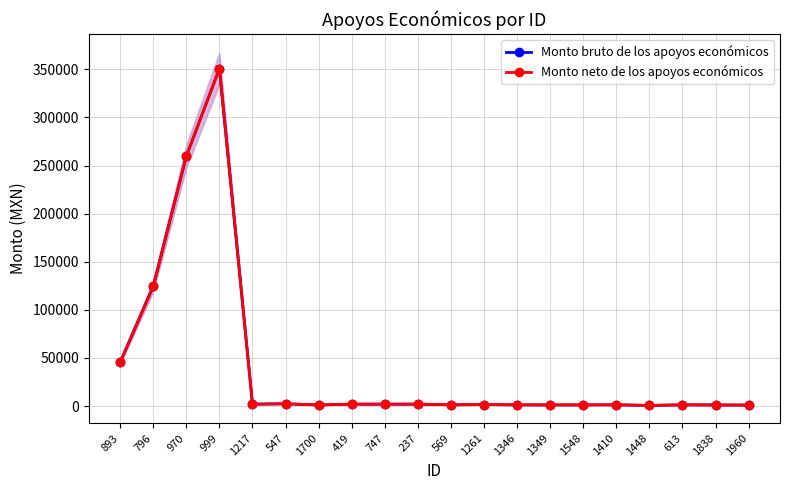

How many interior local peaks does the Monto bruto de los apoyos económicos series have?

7